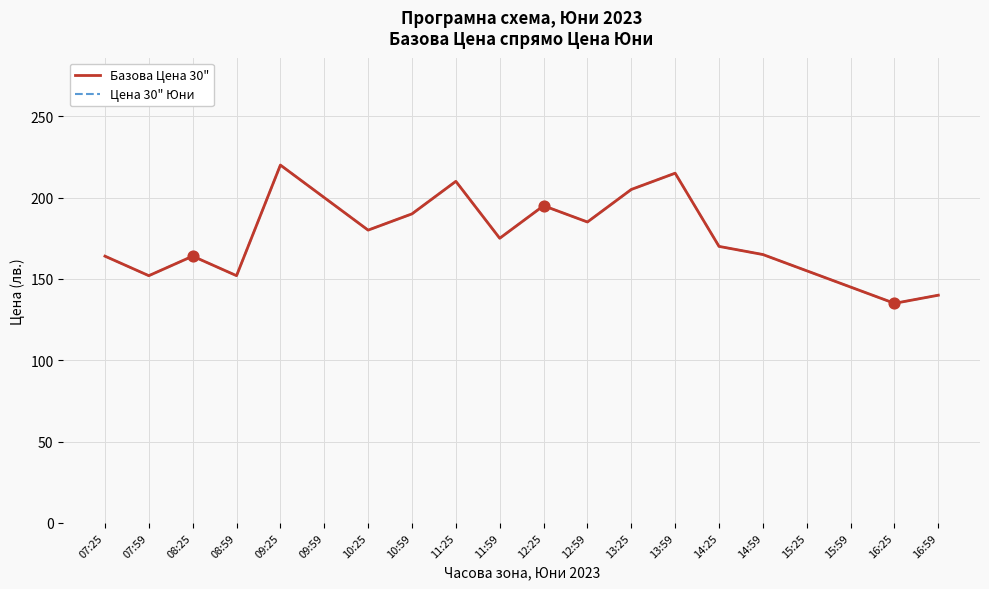

At how many categories does at least one series exceed 158?

14